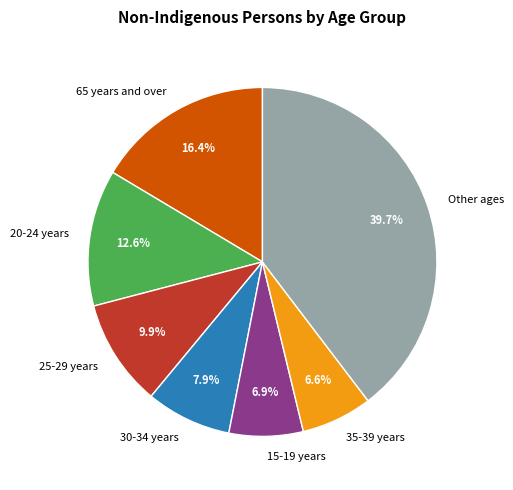

What percentage is NOT represented by 20-24 years?

87.4%